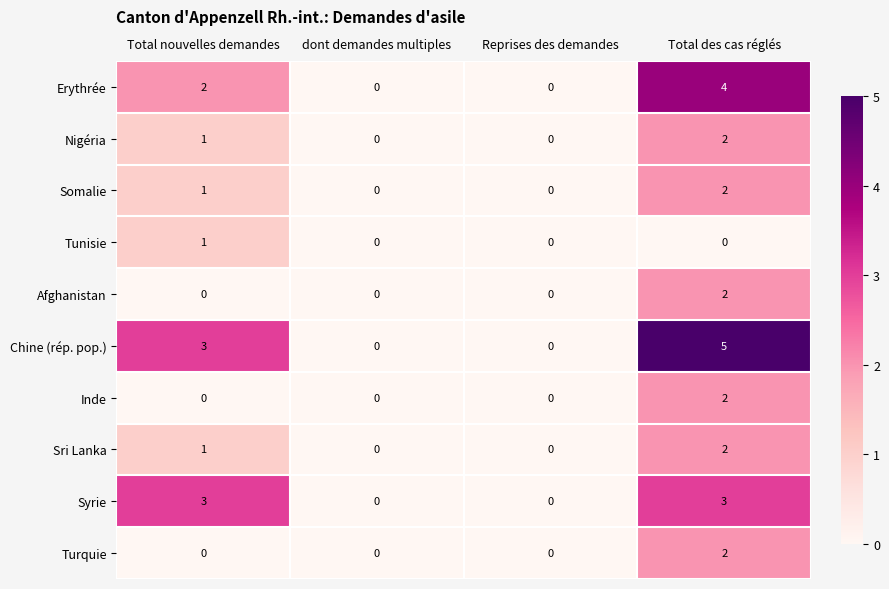

What is the approximate value of Syrie at Total des cas réglés?

3